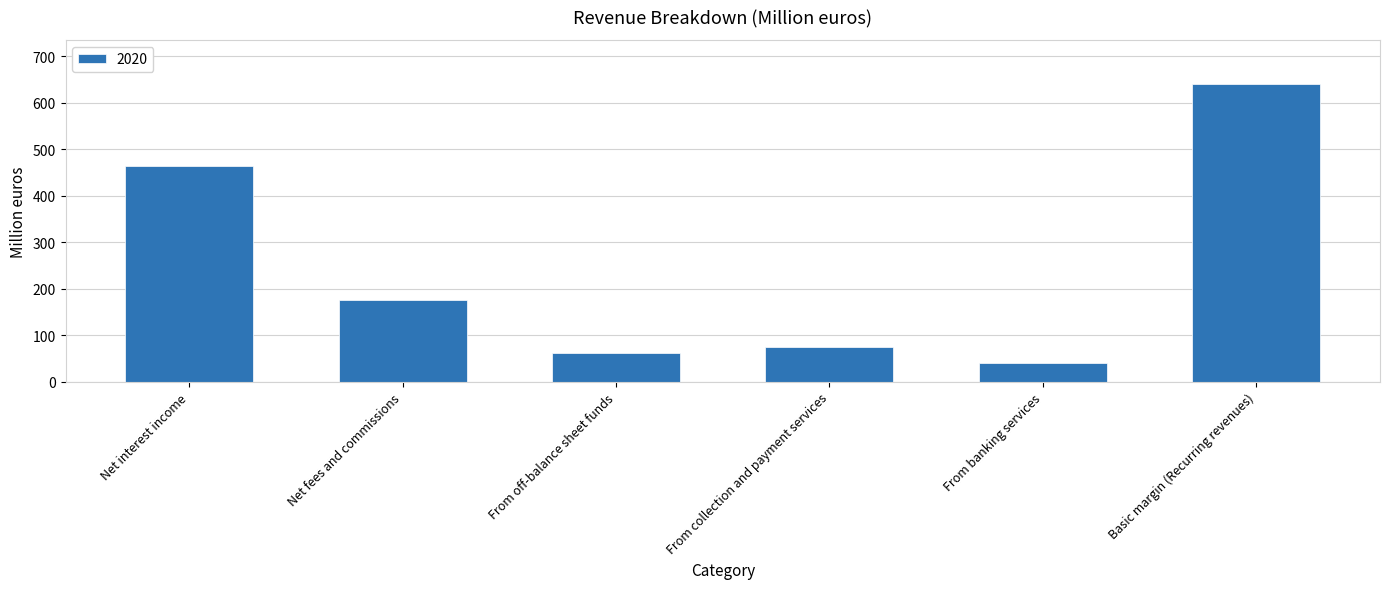

True or false: the data shows 278.4 at Net fees and commissions.

False